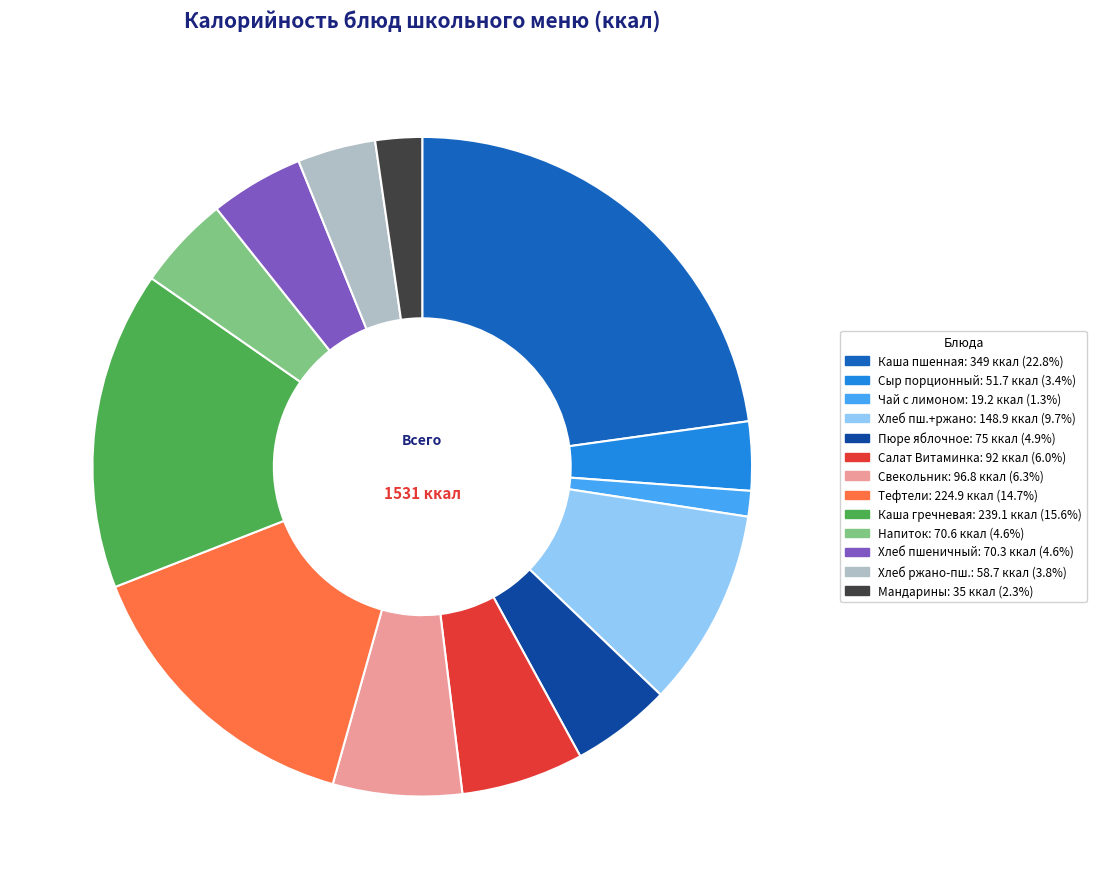

Does any single category account for the majority?

No